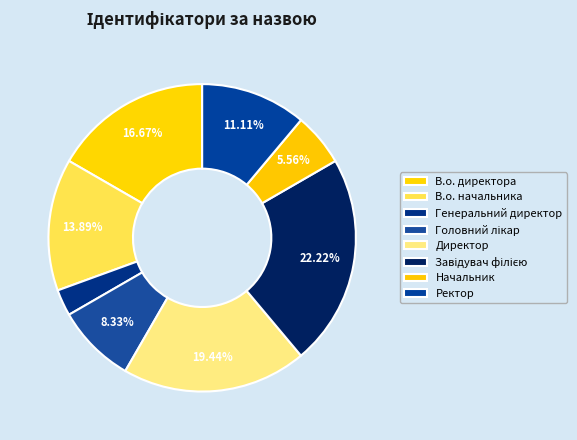

The Генеральний директор slice represents 14% of the pie. True or false?

False